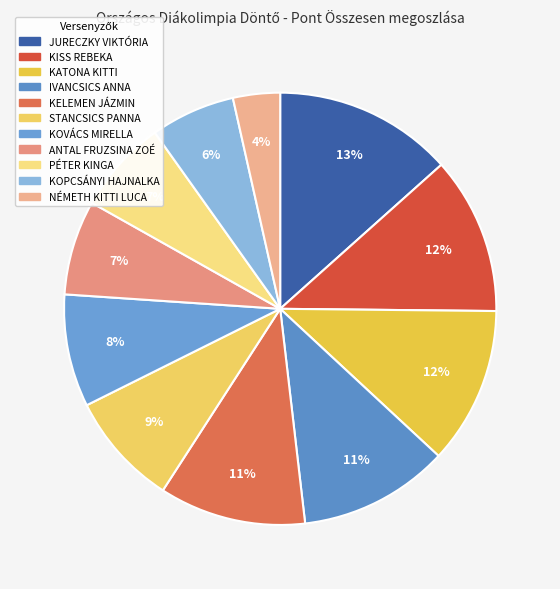

The KISS REBEKA slice represents 12% of the pie. True or false?

True